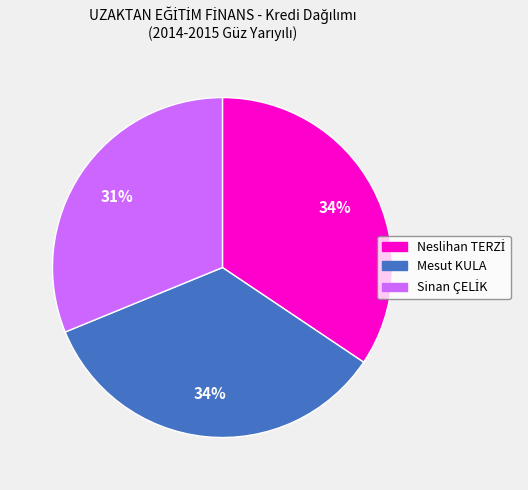

How many slices are in this pie chart?

3